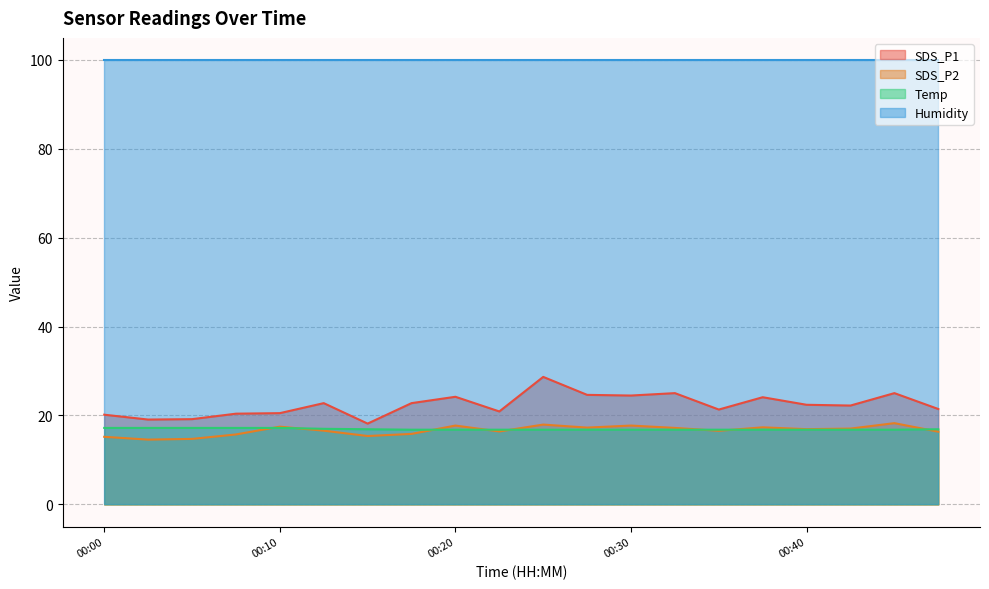

At how many categories does at least one series exceed 26?

20